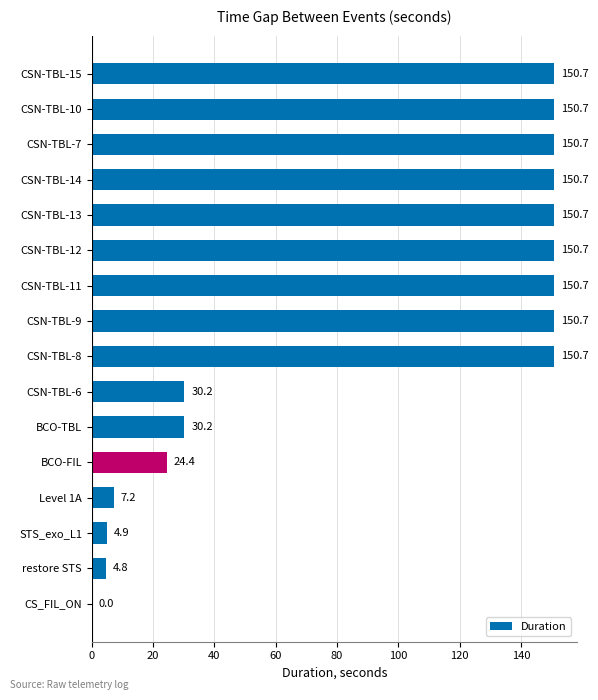

The value at CSN-TBL-7 is 150.7. True or false?

True